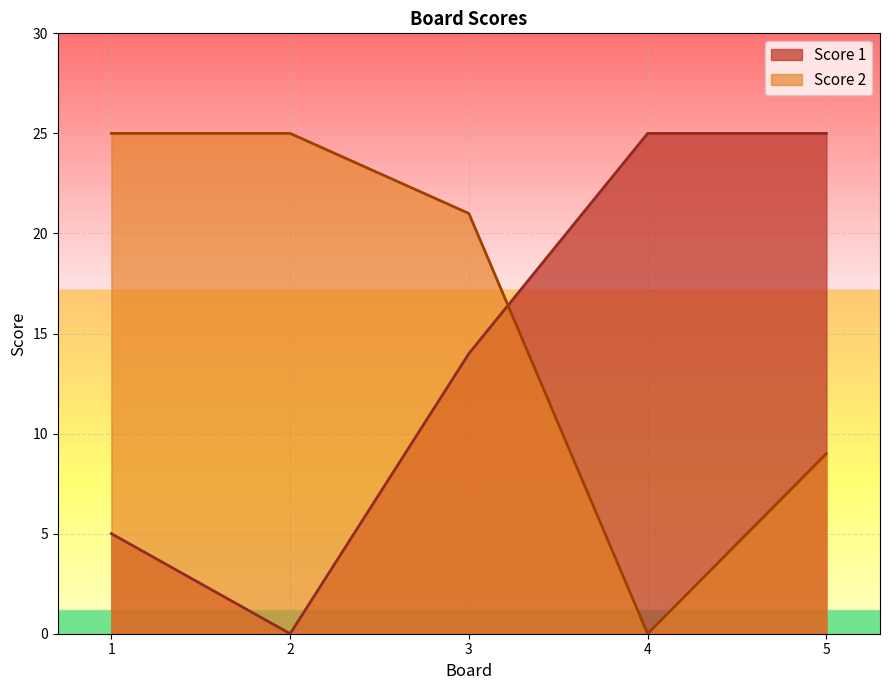

What is the value of the Score 2 point at the 1st from the left?

25